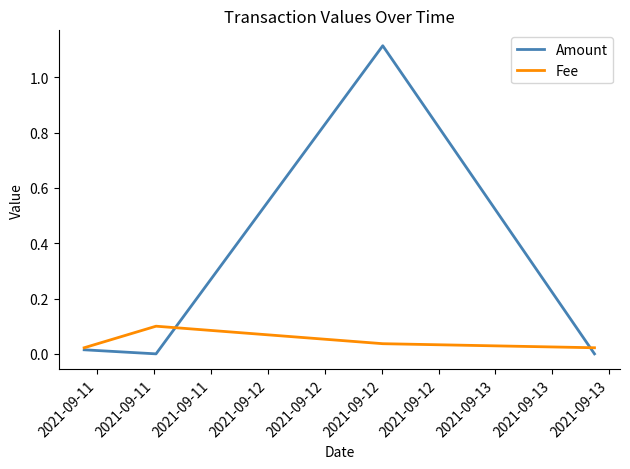

Which series has the largest total across all categories?

Amount